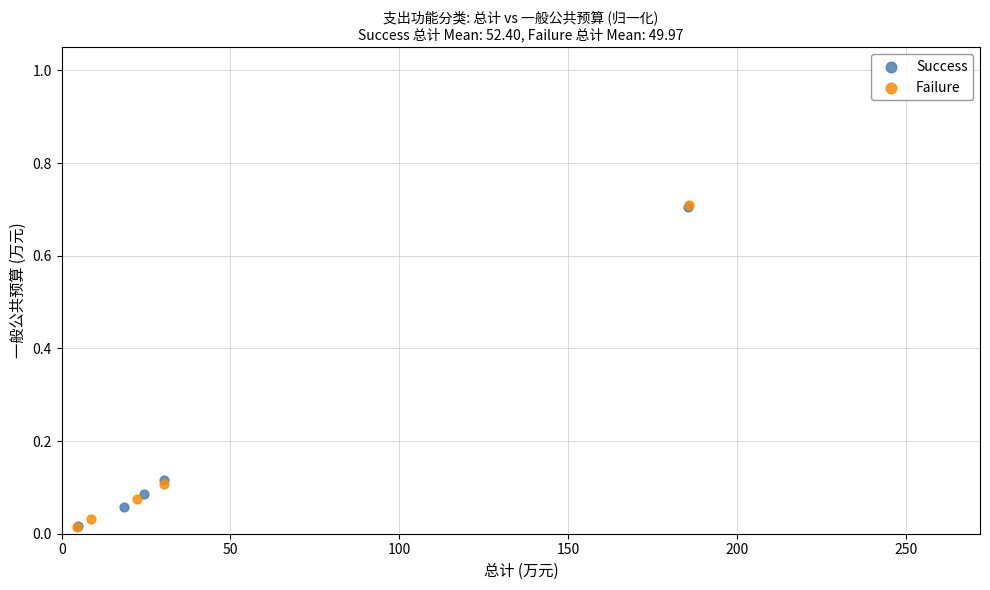

Which series has the largest Y range (max minus min)?

Failure